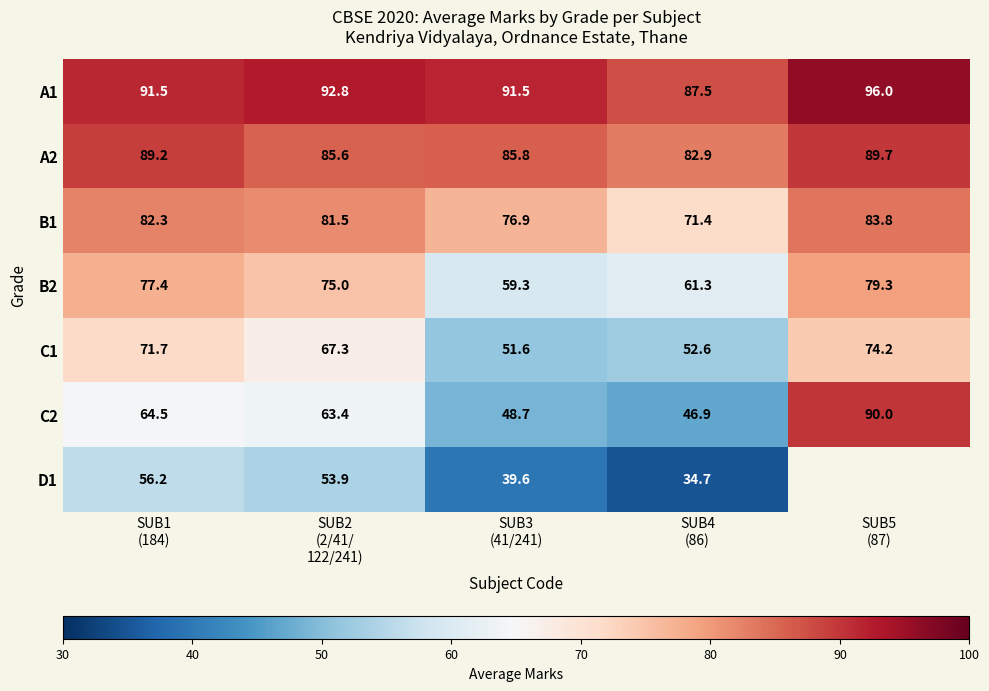

What is the average value of the B2 series?

70.5